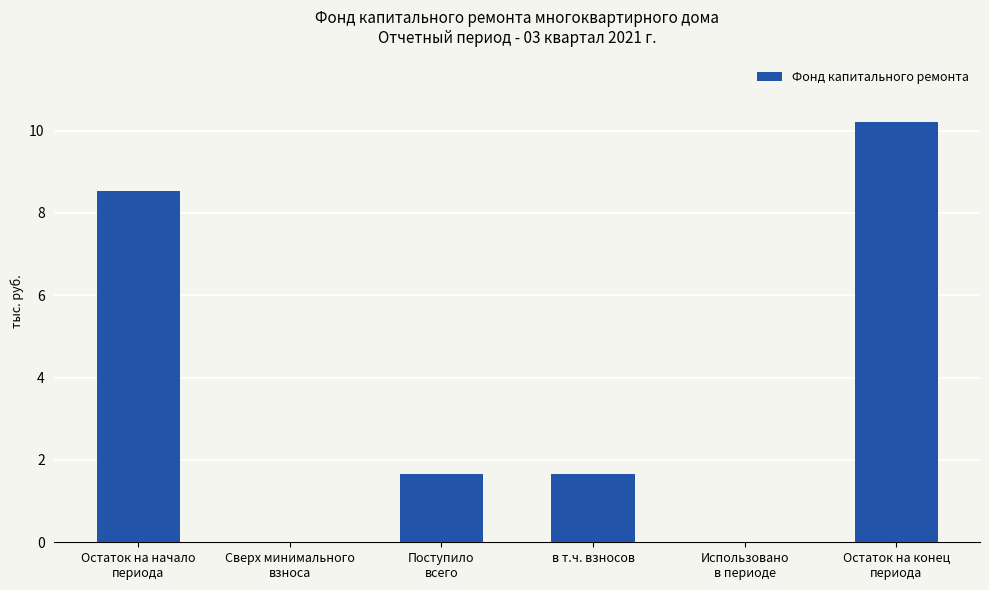

The chart shows a value of 6.1 at Сверх минимального
взноса. True or false?

False